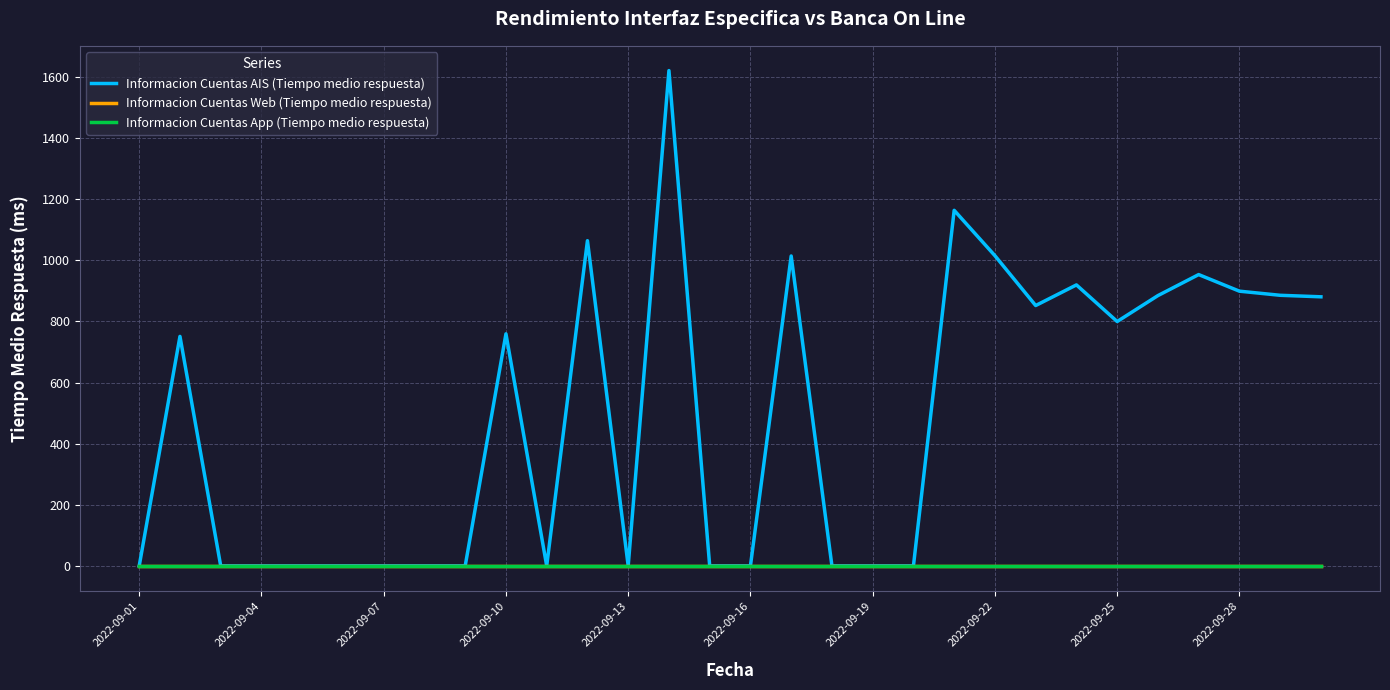

True or false: Informacion Cuentas AIS (Tiempo medio respuesta) and Informacion Cuentas Web (Tiempo medio respuesta) intersect in this chart.

False